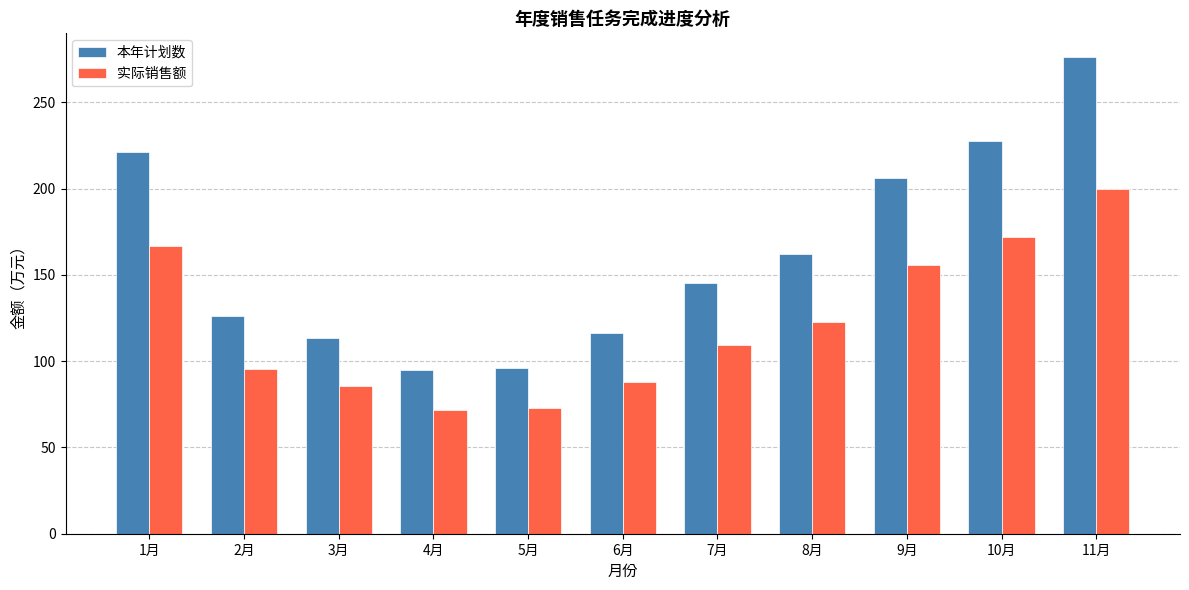

At how many categories does at least one series exceed 80?

11